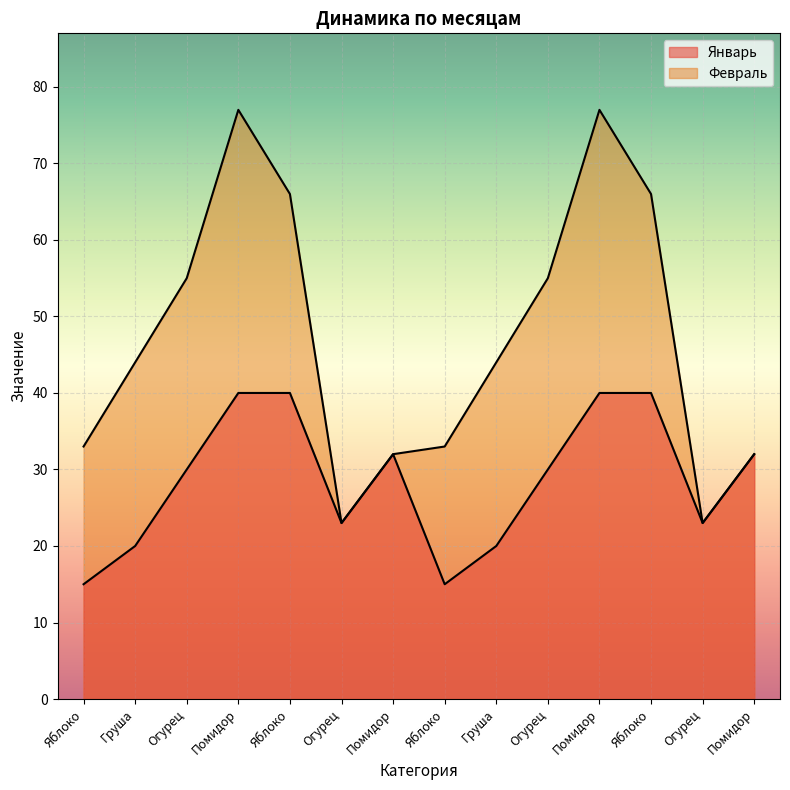

Is it true that Январь equals 22 at Яблоко?

False